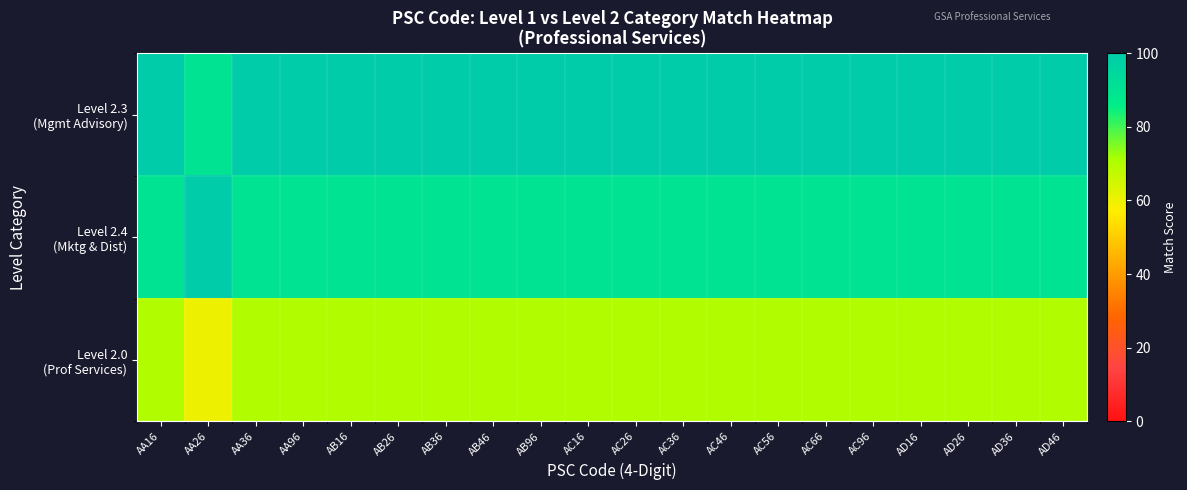

At AD36, list the series in order from largest to smallest.

Level 2.3 (Mgmt Advisory), Level 2.4 (Mktg & Dist), Level 2.0 (Prof Services)